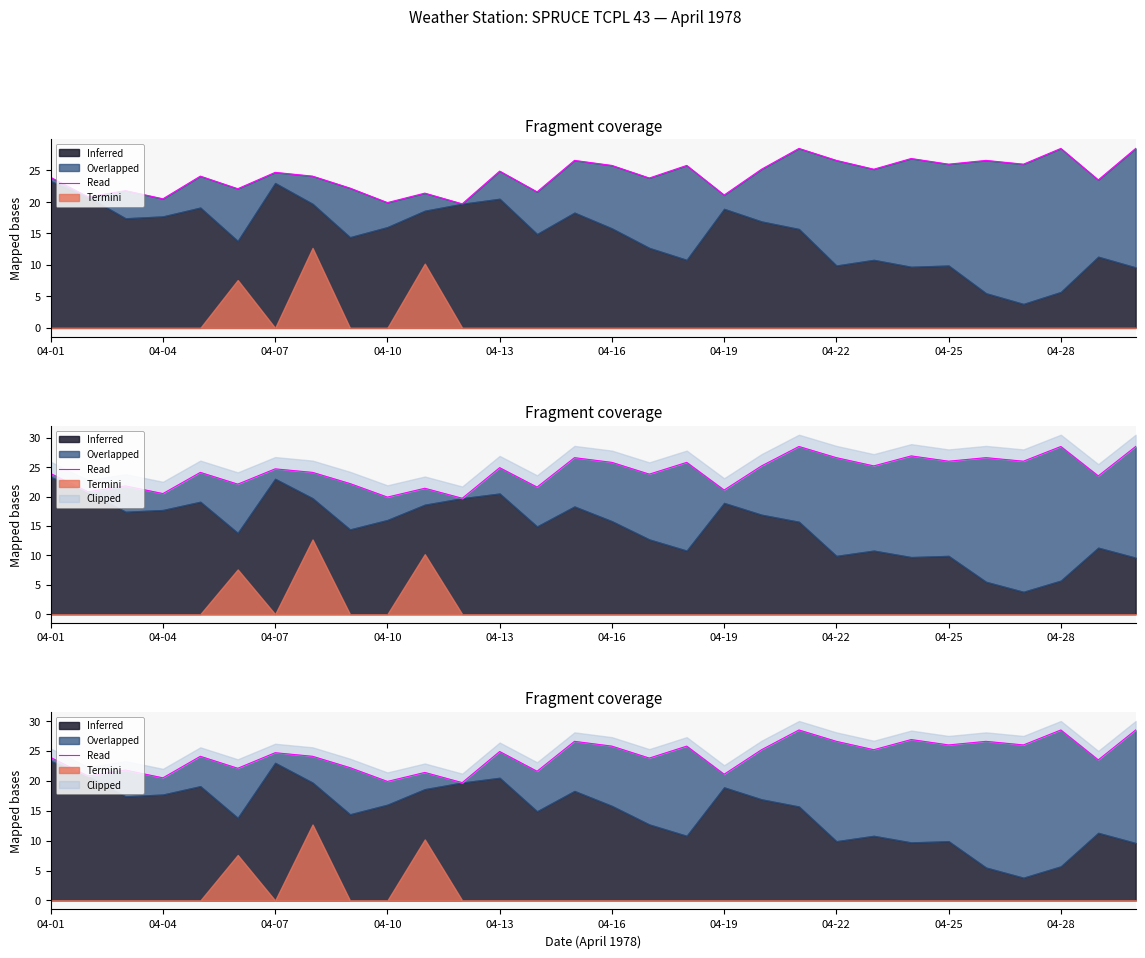

How many lines are shown in the chart?

1